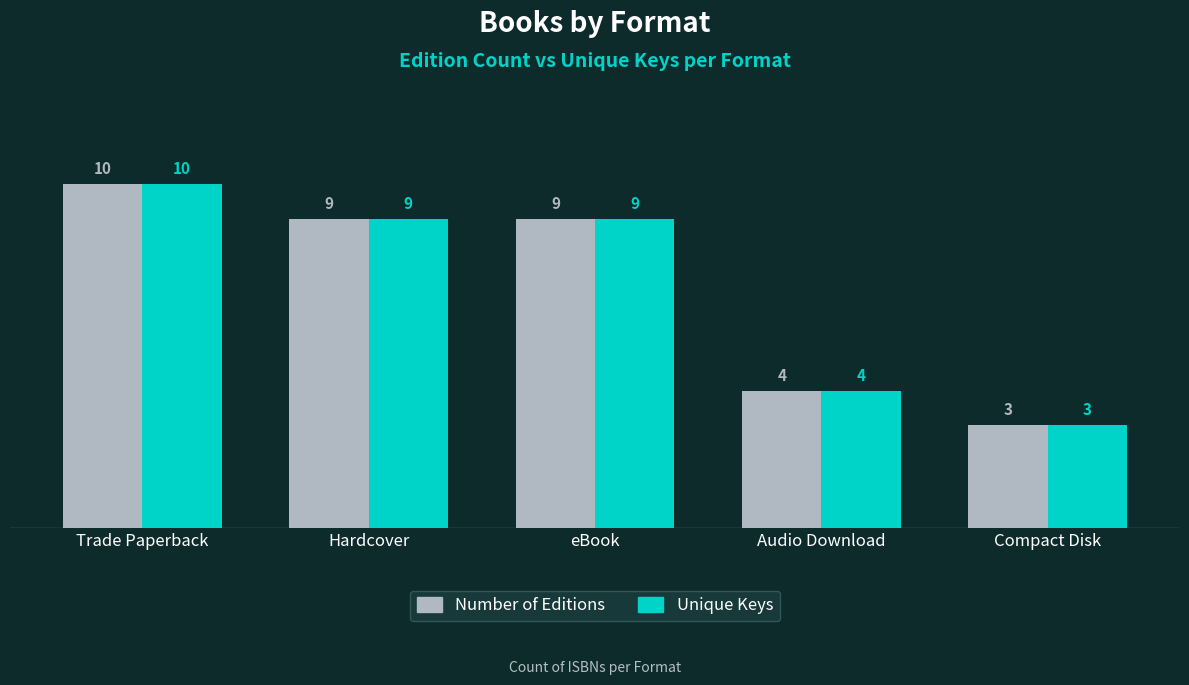

The value of Unique Keys at Trade Paperback is 4. True or false?

False